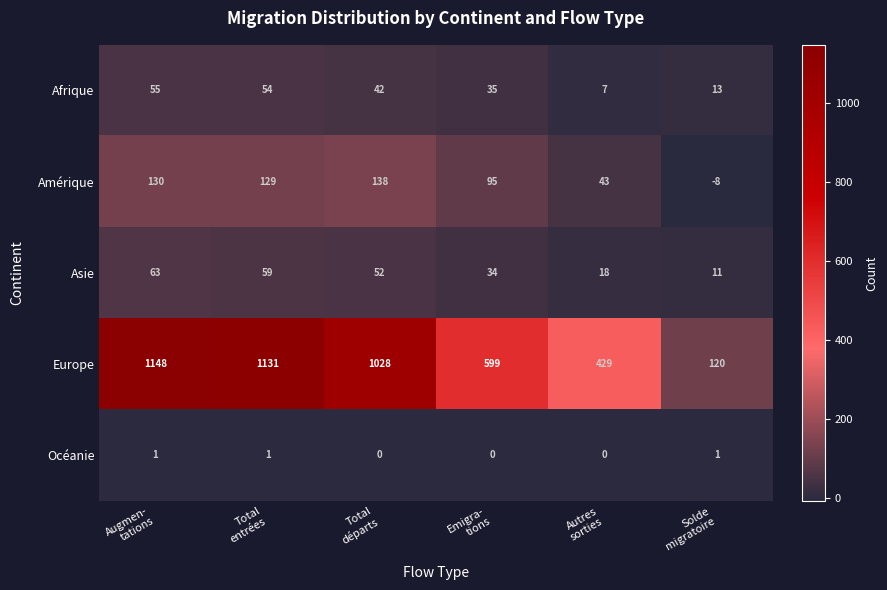

What is the sum of all Asie values?

237